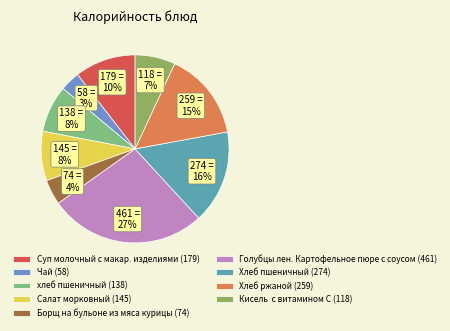

To the nearest percent, what percentage of the pie is Голубцы лен. Картофельное пюре с соусом?

27%